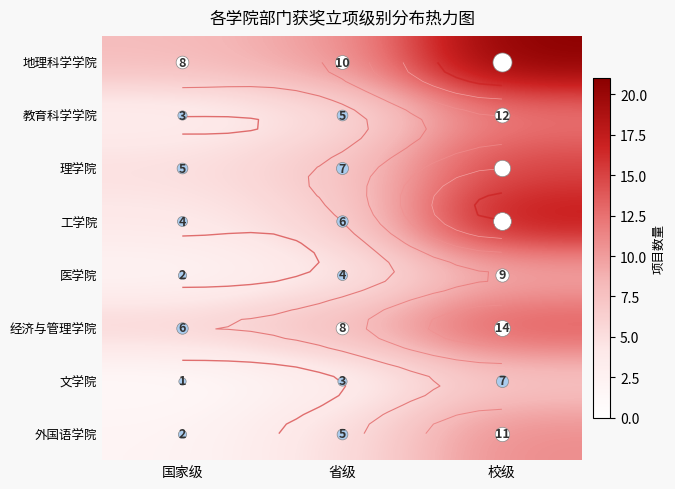

What is the sum of the 工学院 values at 省级 and 国家级?

10